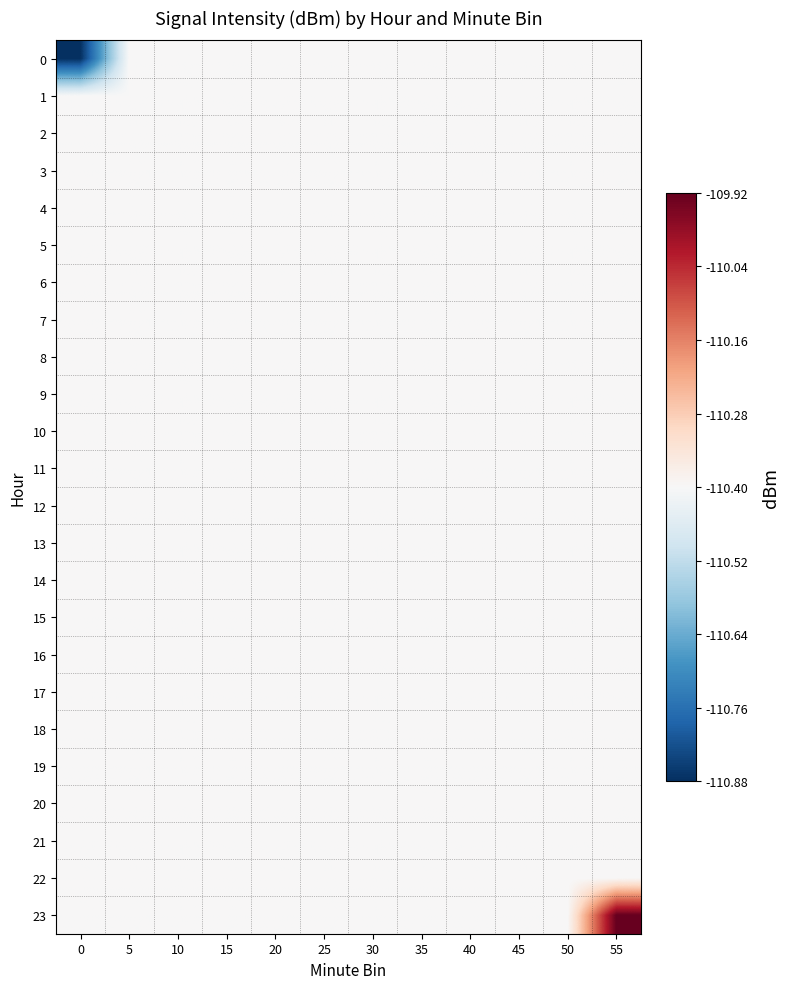

At 15, list the series in order from largest to smallest.

0, 1, 2, 3, 4, 5, 6, 7, 8, 9, 10, 11, 12, 13, 14, 15, 16, 17, 18, 19, 20, 21, 22, 23